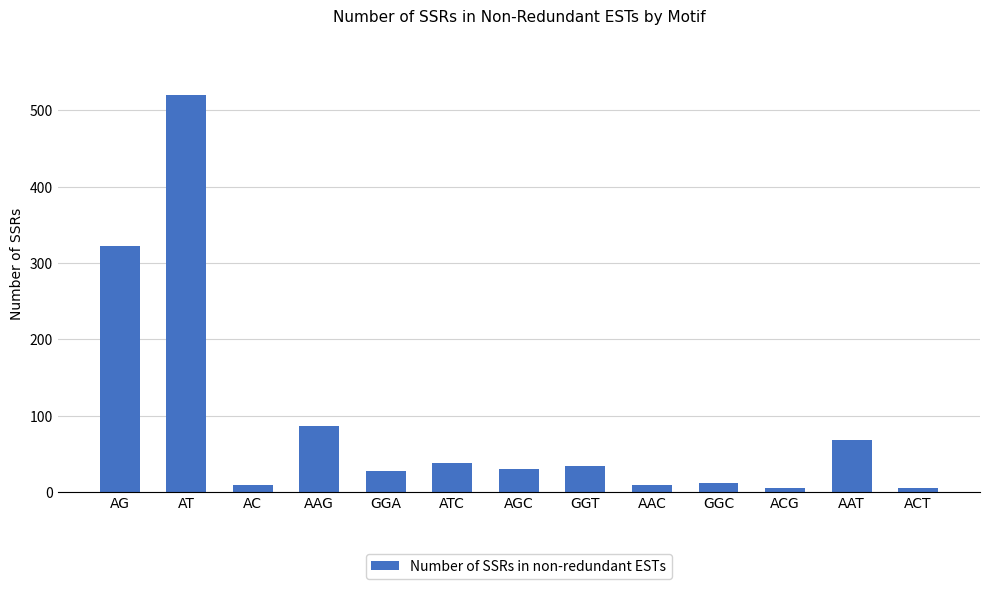

Does the chart contain stacked bars?

No